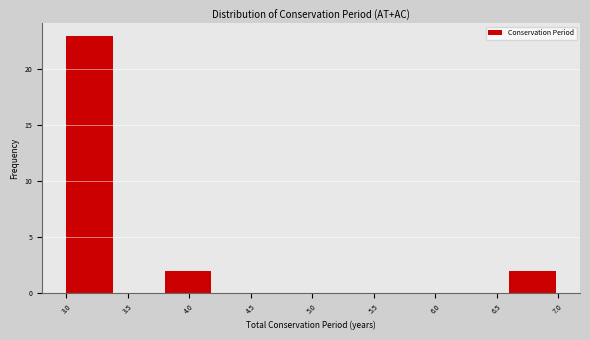

What is the height of the bar covering 3.0 to 3.4 on the x-axis? The values are not printed on the chart, so give them approximately, as read against the axis.

23